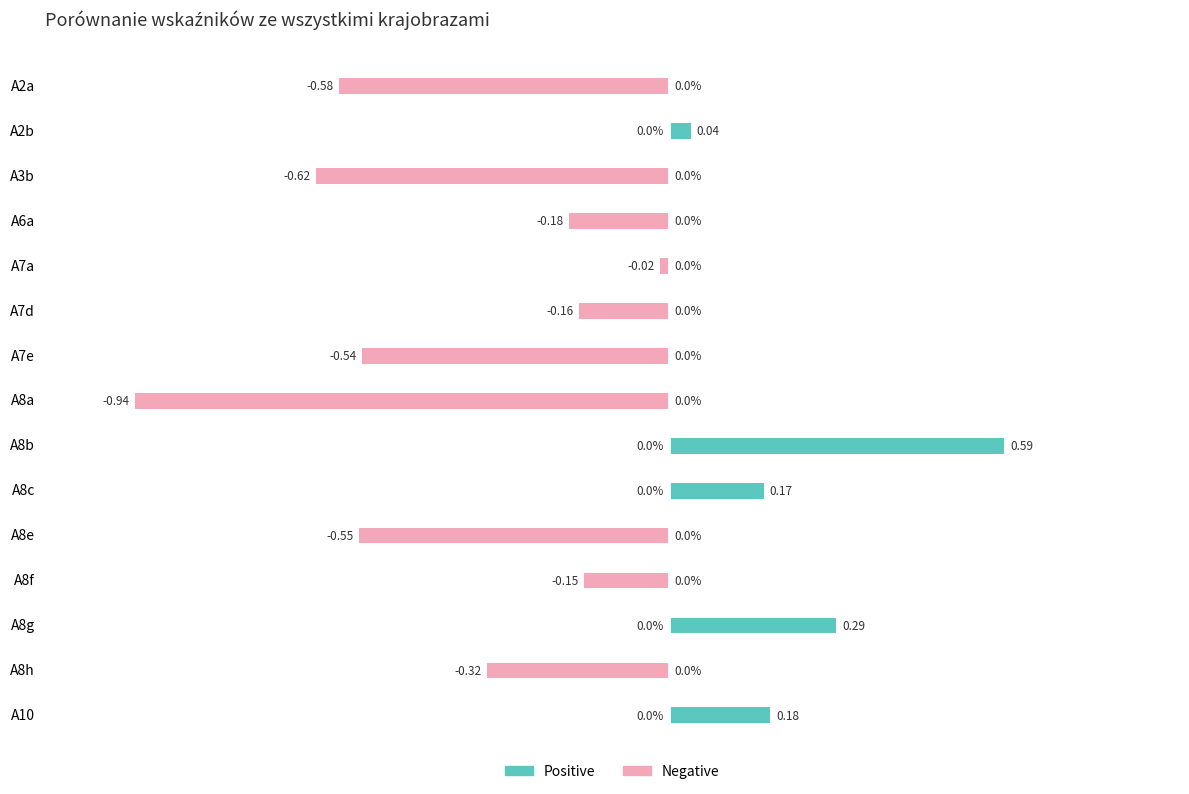

How many negative values does the Negative series have?

10